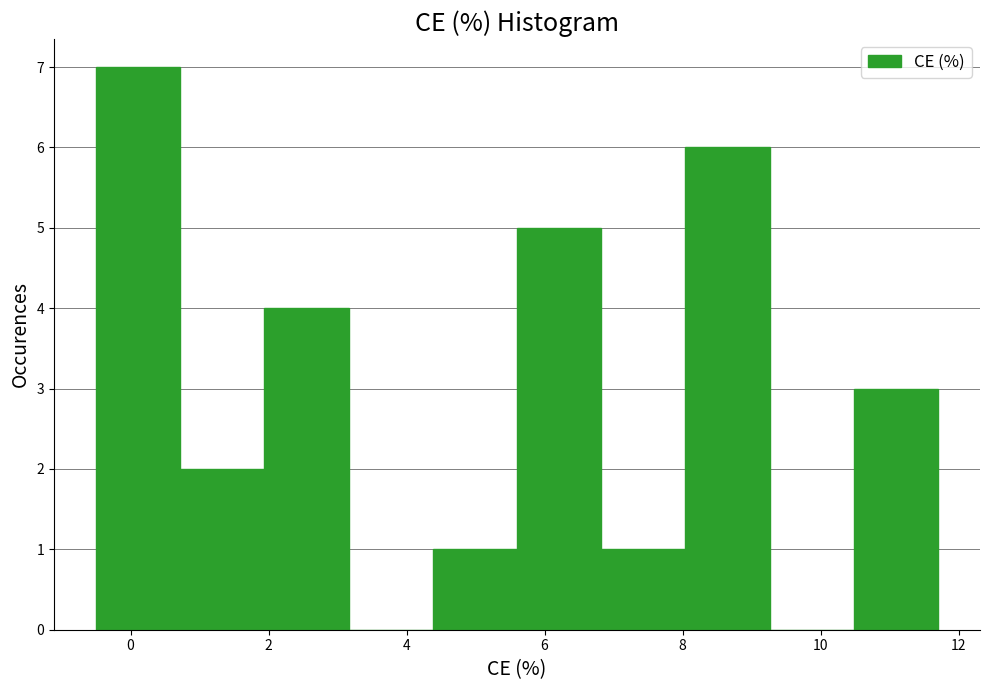

Reading left to right, list every bar in this chart as the range it spans on the x-axis followed by its height. Neither the bar edges nor the heights are printed on the chart, so give them approximately, as read against the axes.

-0.50 to 0.72: 7
0.72 to 1.94: 2
1.94 to 3.16: 4
3.16 to 4.38: 0
4.38 to 5.60: 1
5.60 to 6.82: 5
6.82 to 8.04: 1
8.04 to 9.26: 6
9.26 to 10.48: 0
10.48 to 11.70: 3